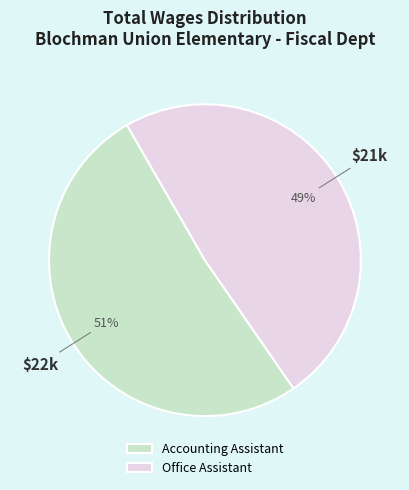

True or false: Office Assistant accounts for 49% of the total.

True